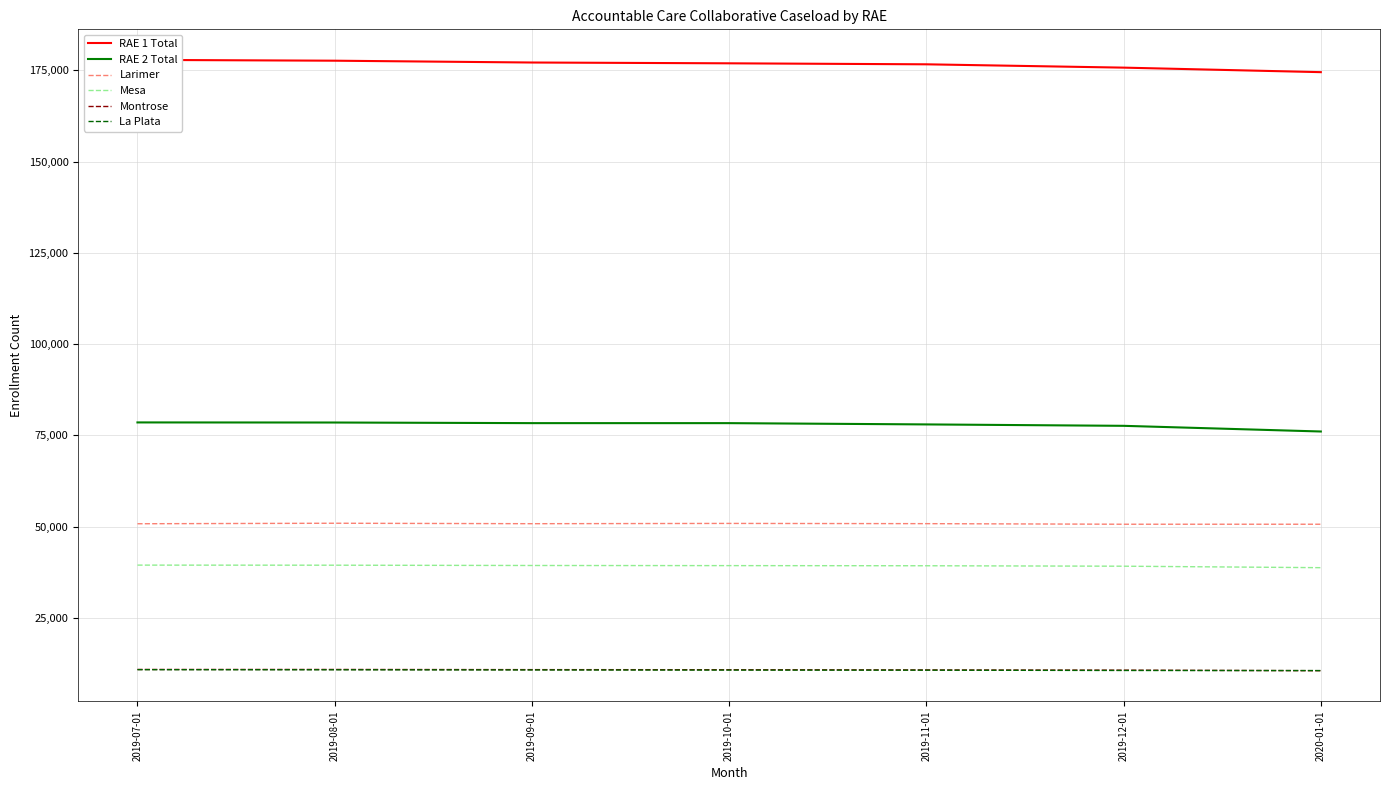

What is the label of the 2nd point from the right?

2019-12-01